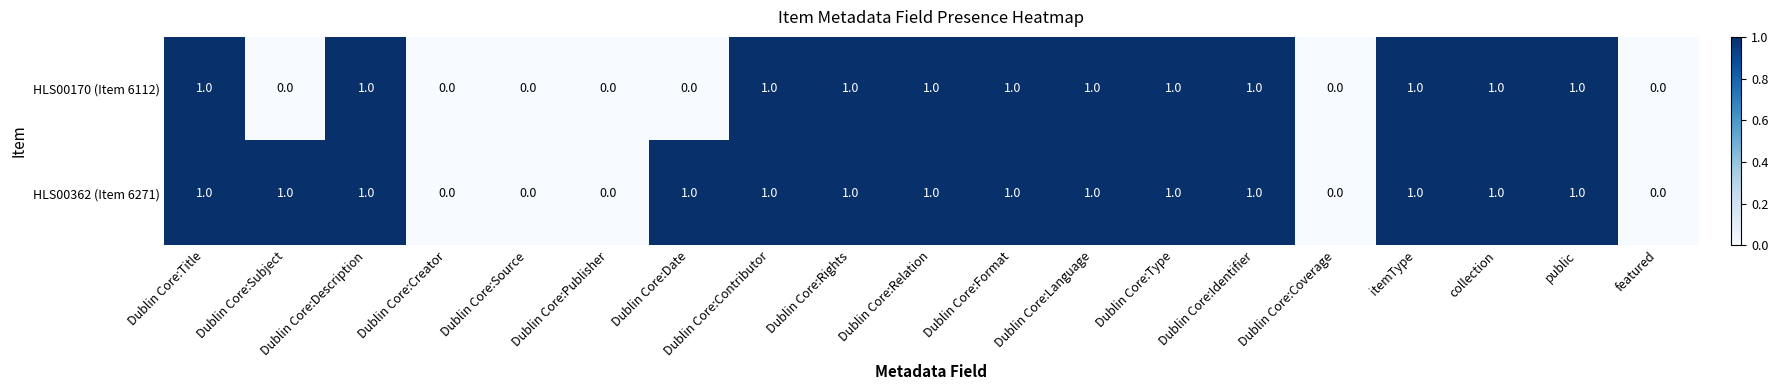

The HLS00170 (Item 6112) series shows 0 at itemType. True or false?

False